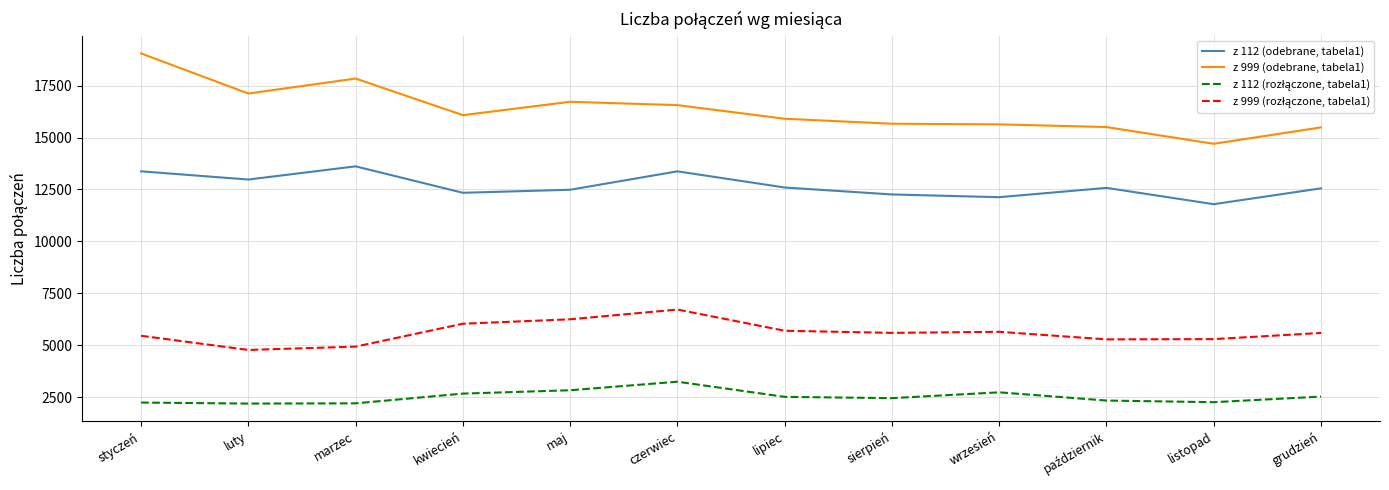

What is the approximate value of z 999 (odebrane, tabela1) at listopad, to the nearest 50?

14700